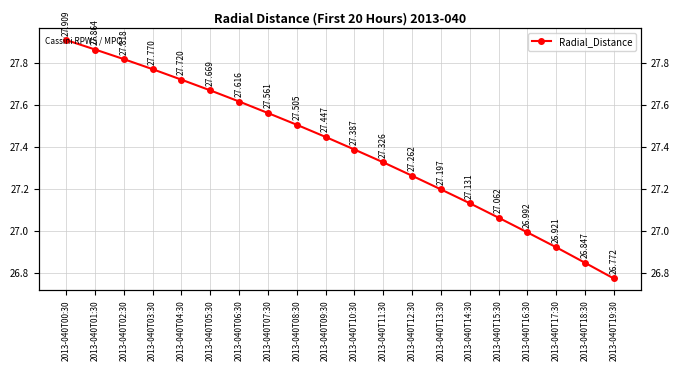

How many values are below 27?

4